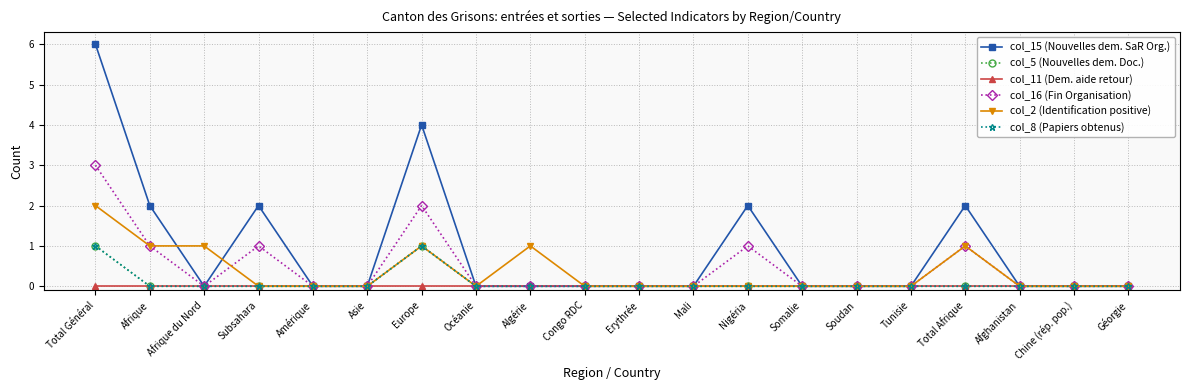

True or false: col_15 (Nouvelles dem. SaR Org.) and col_2 (Identification positive) intersect in this chart.

True